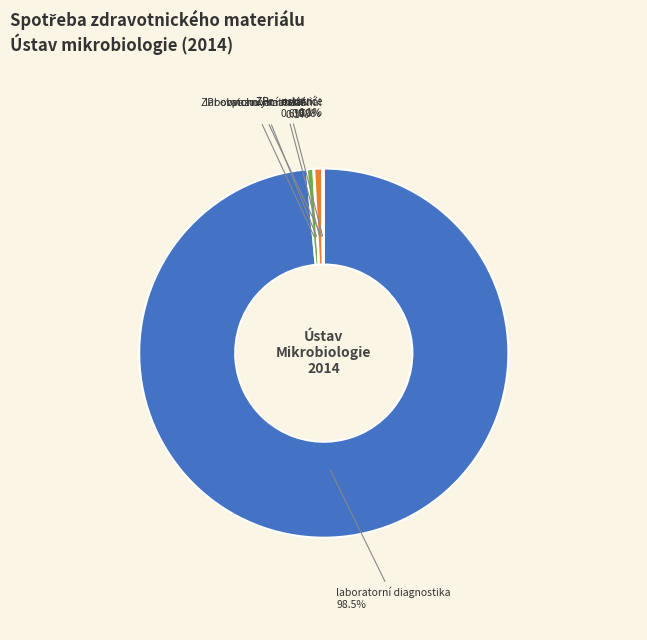

Is there any slice that represents more than half of the pie?

Yes